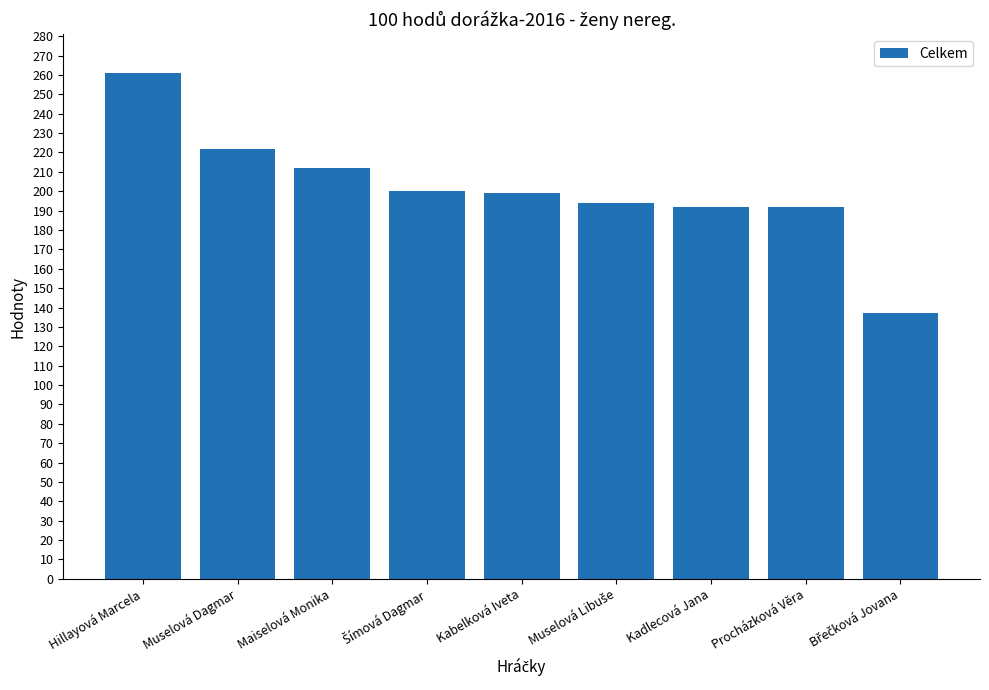

Where does the data first go above 199?

Hillayová Marcela